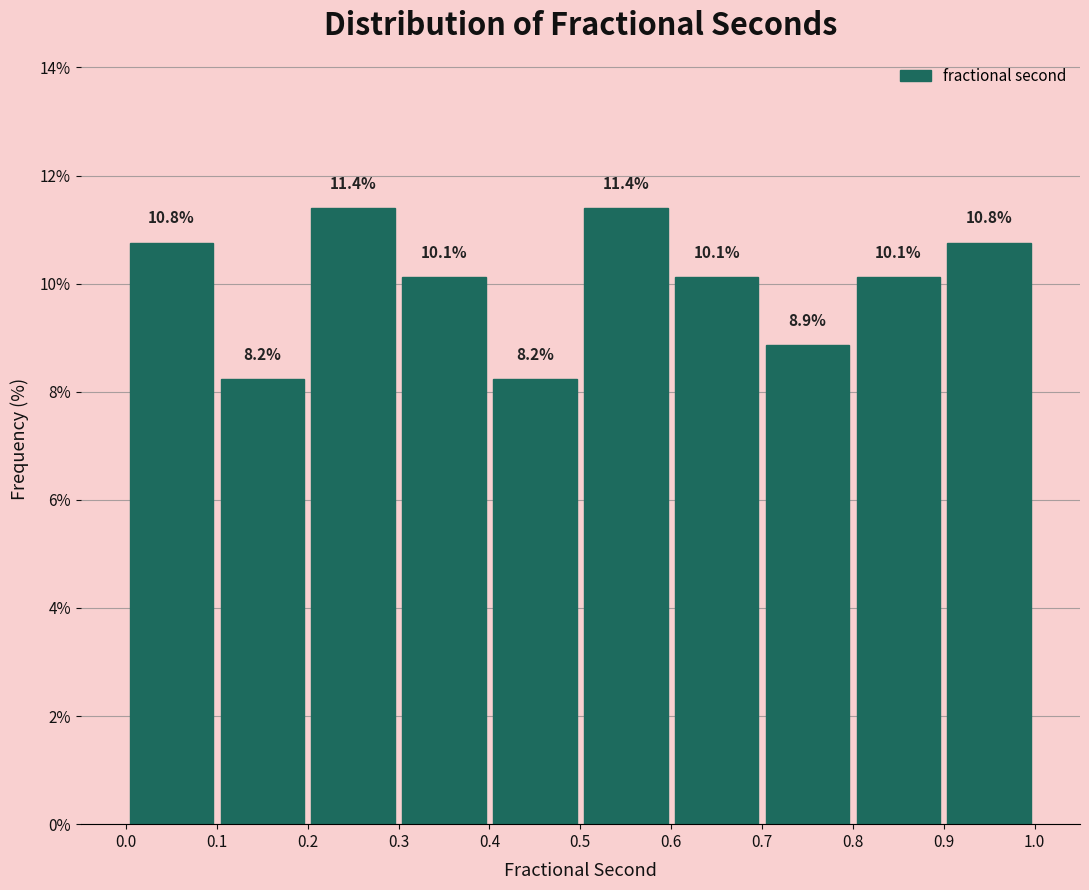

Reading left to right, transcribe this chart: for each bar, give the range it covers on the x-axis and its height.

0.0 to 0.1: 10.8
0.1 to 0.2: 8.2
0.2 to 0.3: 11.4
0.3 to 0.4: 10.1
0.4 to 0.5: 8.2
0.5 to 0.6: 11.4
0.6 to 0.7: 10.1
0.7 to 0.8: 8.9
0.8 to 0.9: 10.1
0.9 to 1.0: 10.8